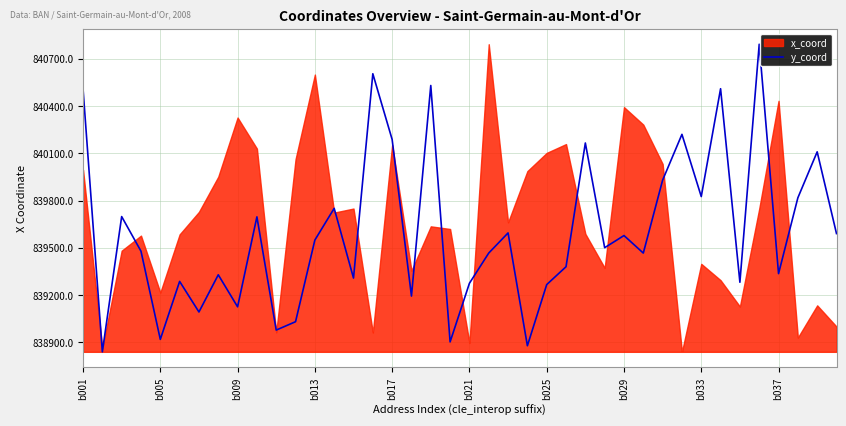

What is the maximum value for y_coord?

840793.1